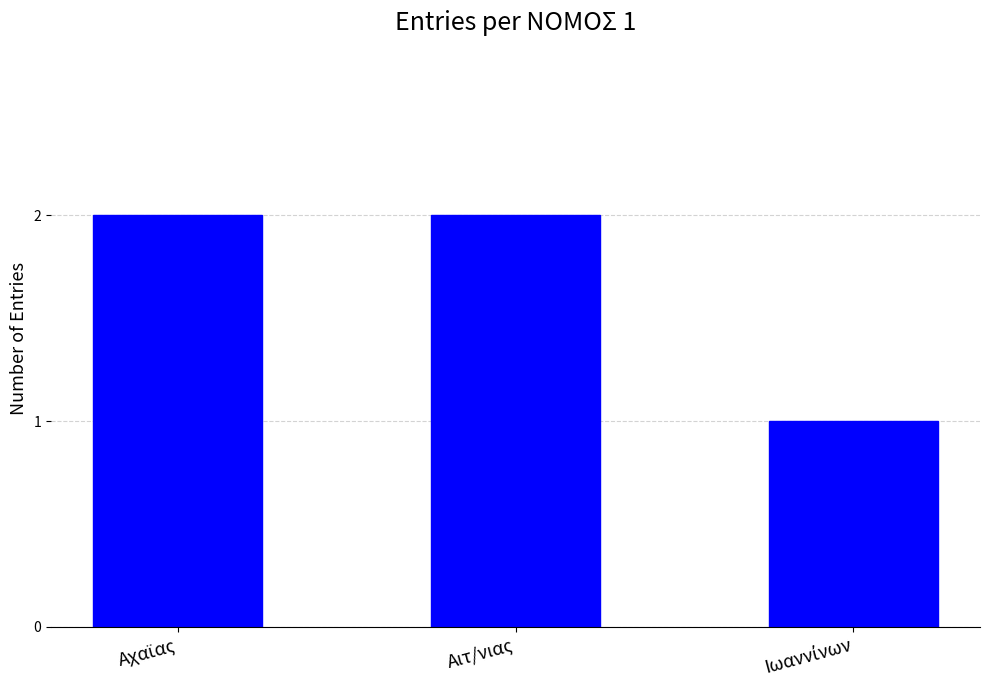

What is the sum of all values?

5